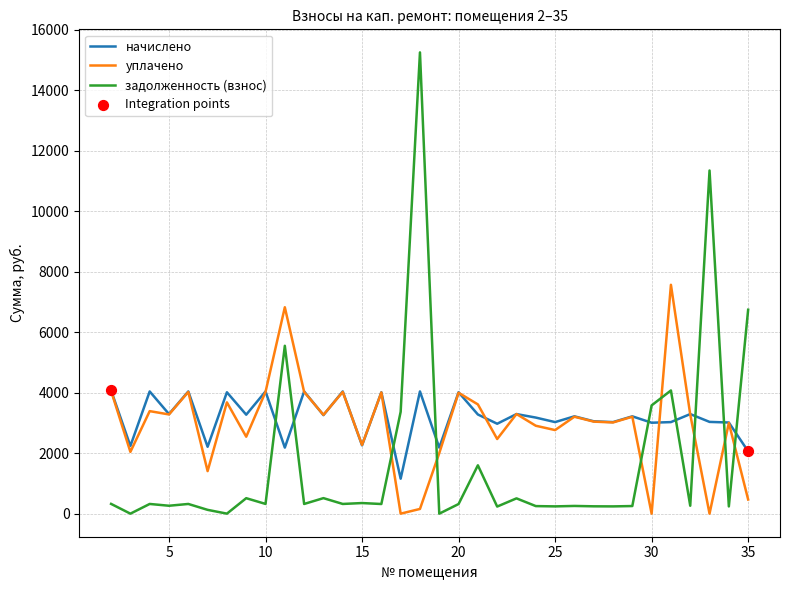

What is the maximum value shown in the chart?

15253.9